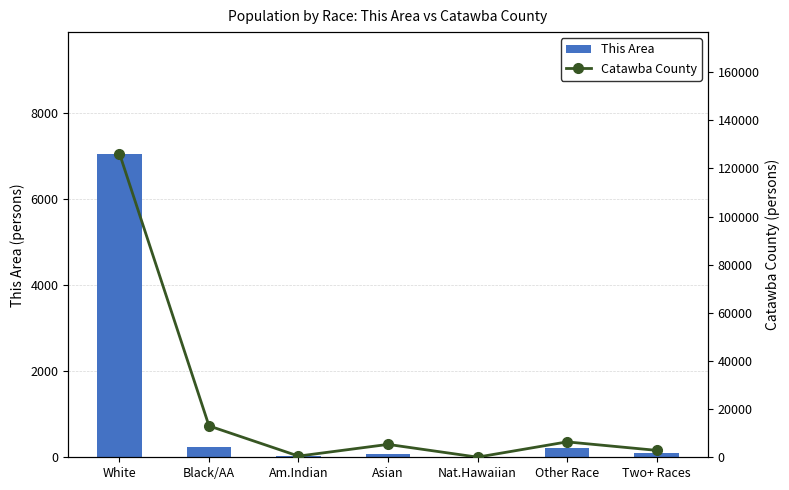

Between White and Am.Indian, which series saw the biggest shift?

Catawba County